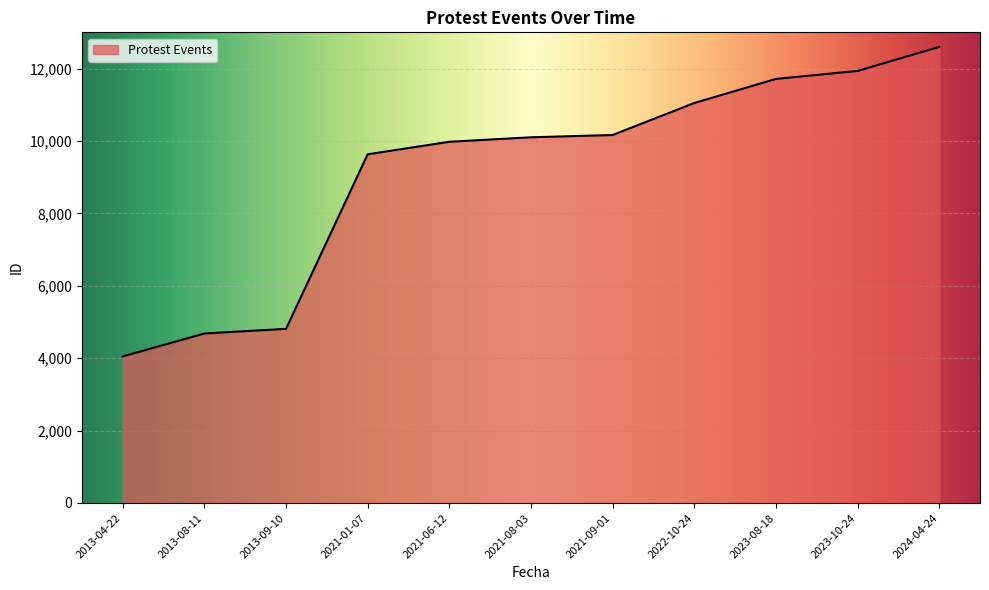

What is the change in value from 2013-04-22 to 2021-09-01?

+6116